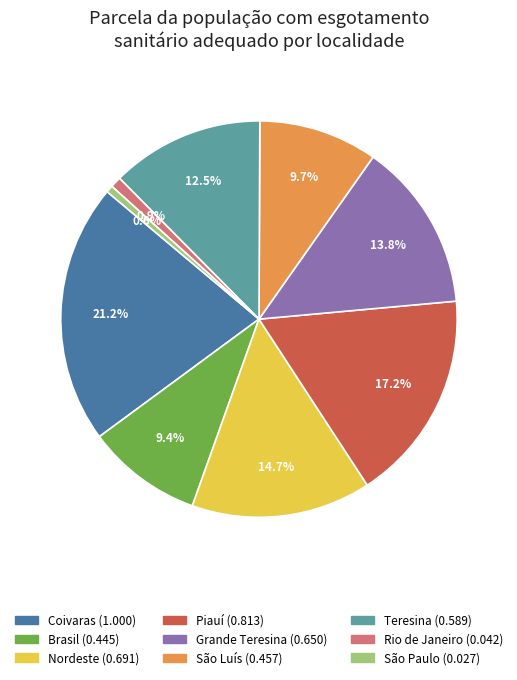

To the nearest percent, what portion does Nordeste represent?

15%